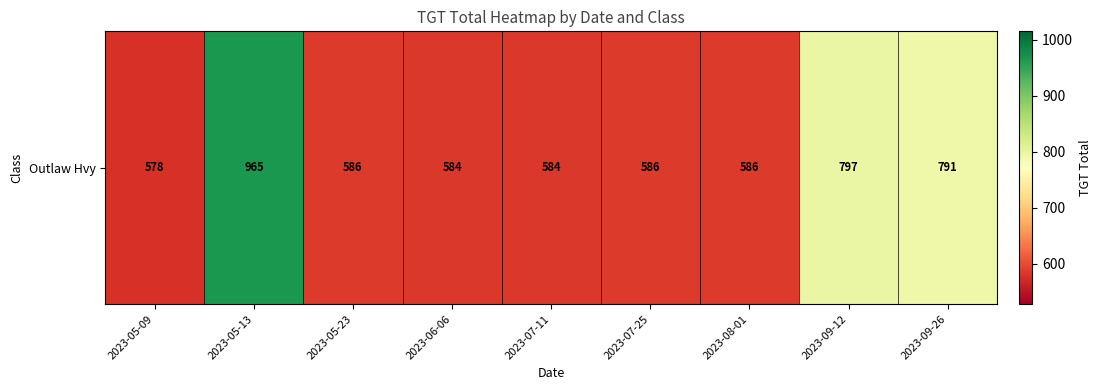

Count the number of values greater than 586.

4